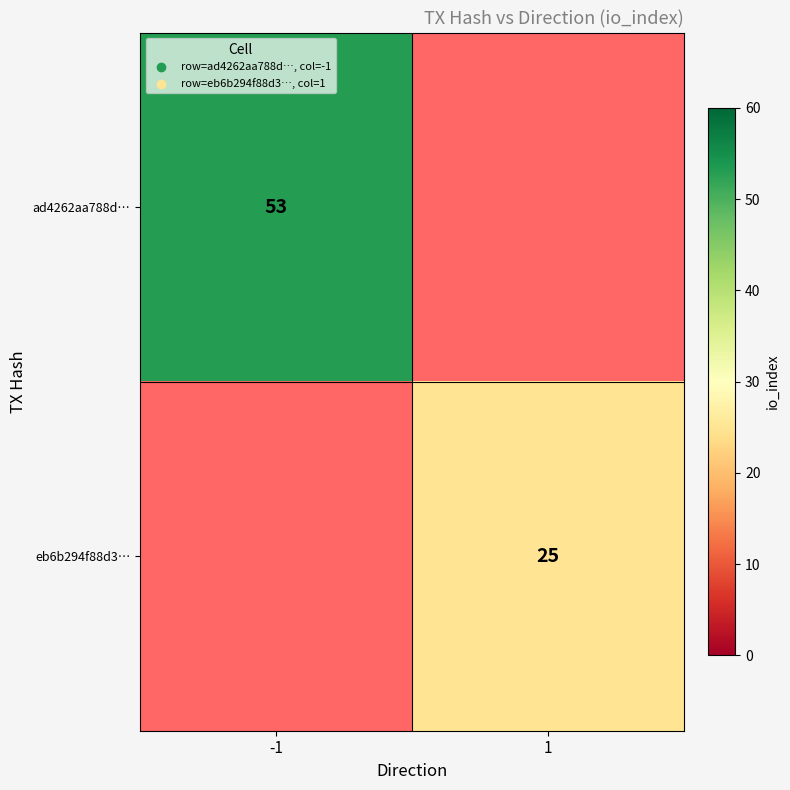

Is the value of eb6b294f88d3… at 1 greater than the value of ad4262aa788d… at -1?

No